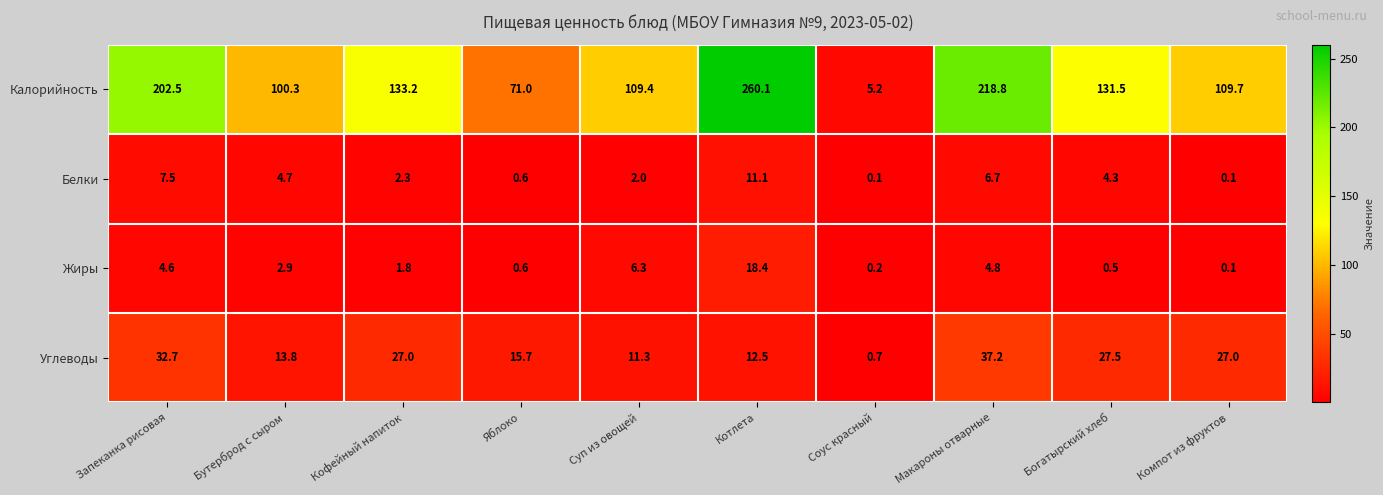

The Углеводы series shows 0.7 at Соус красный. True or false?

True